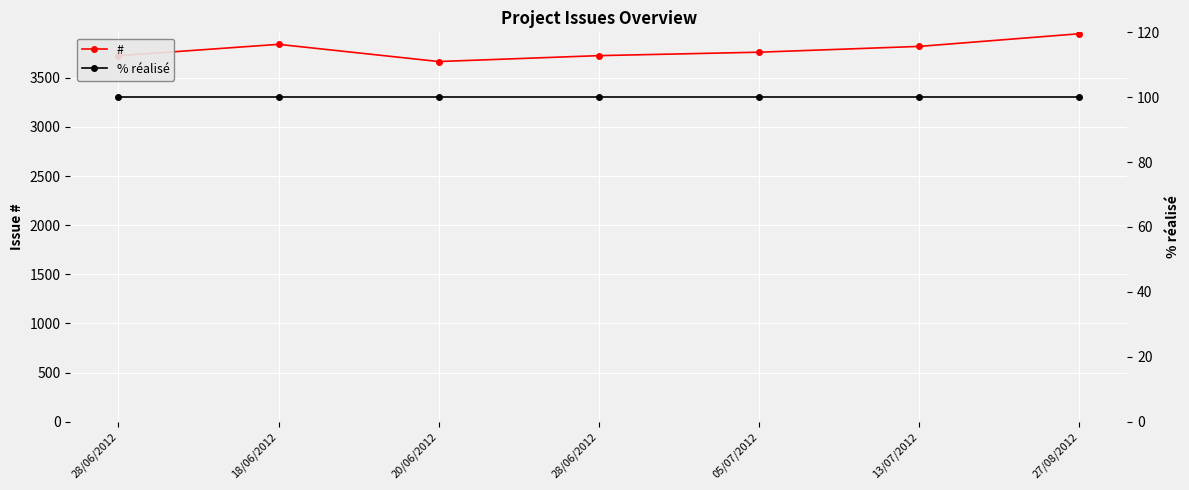

What is the minimum value for #?

3665